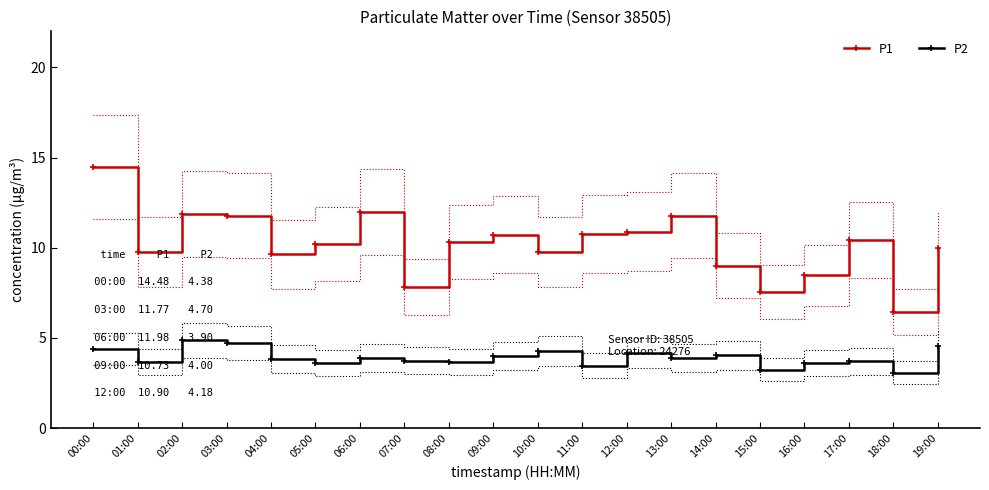

True or false: P2 and P1 cross at least once.

False